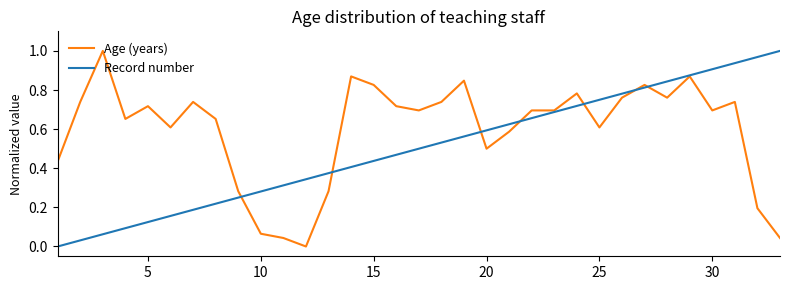

Which series has the largest total across all categories?

Age (years)